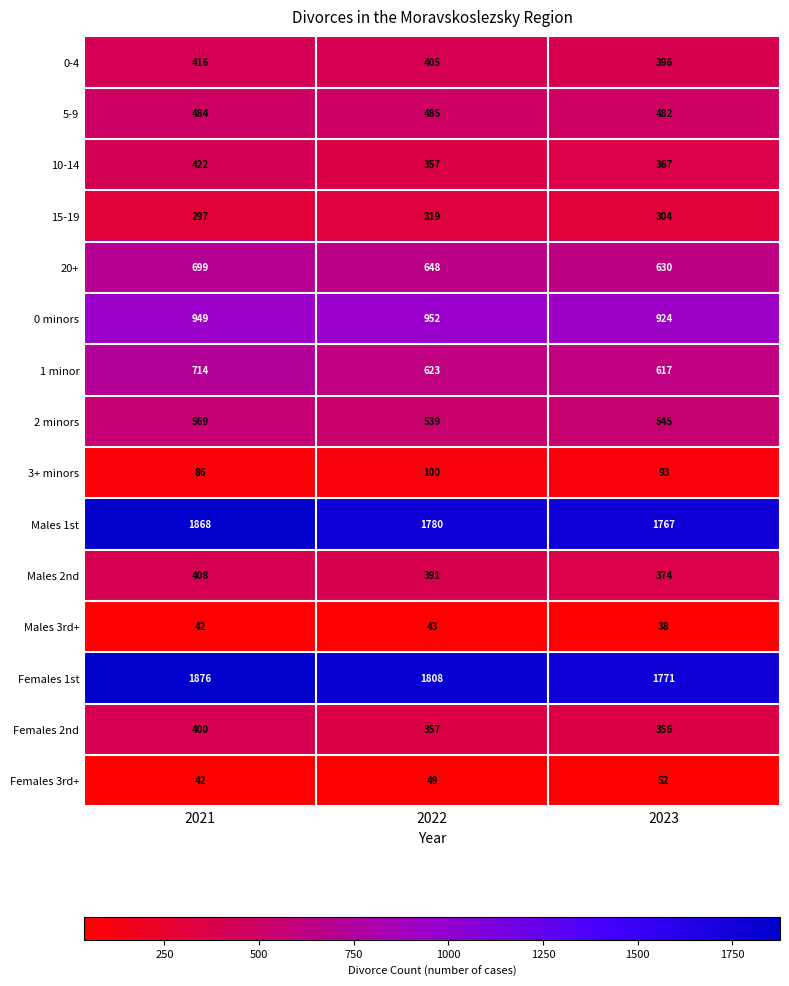

At which category is the sum across all series the highest?

2021